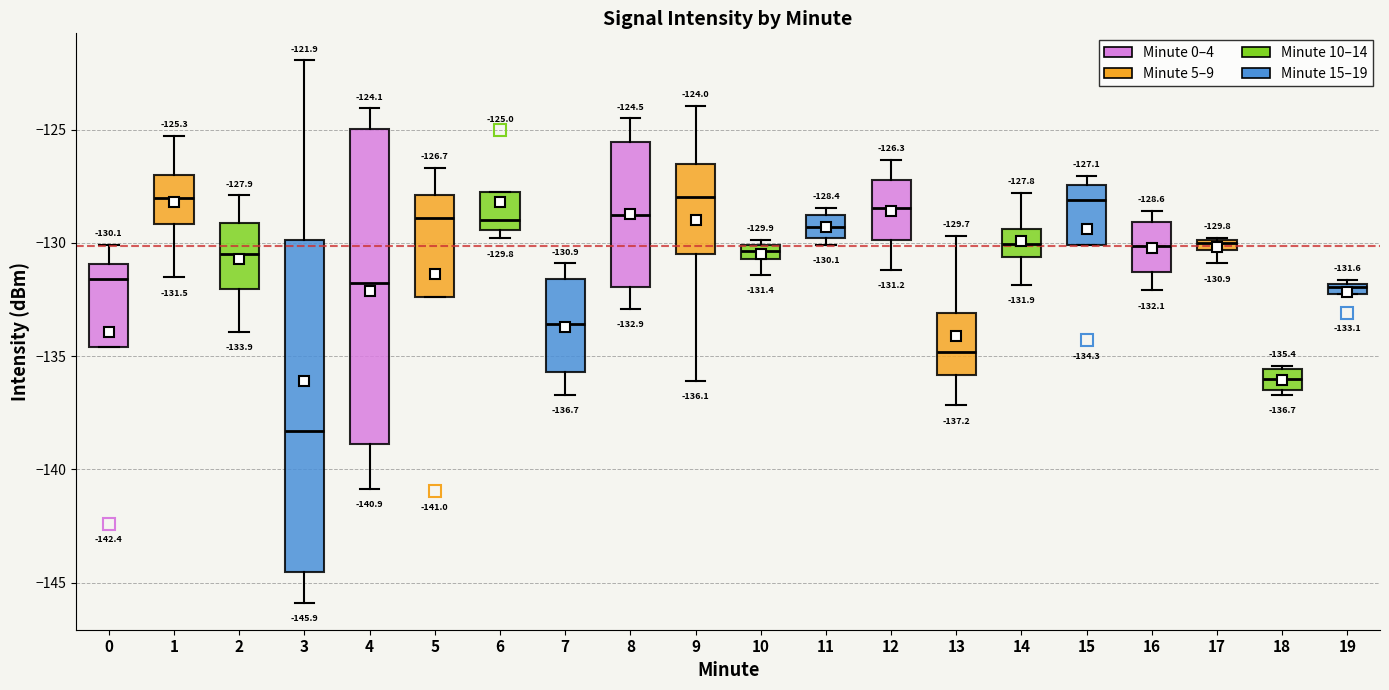

Which box has the lowest median line?

3